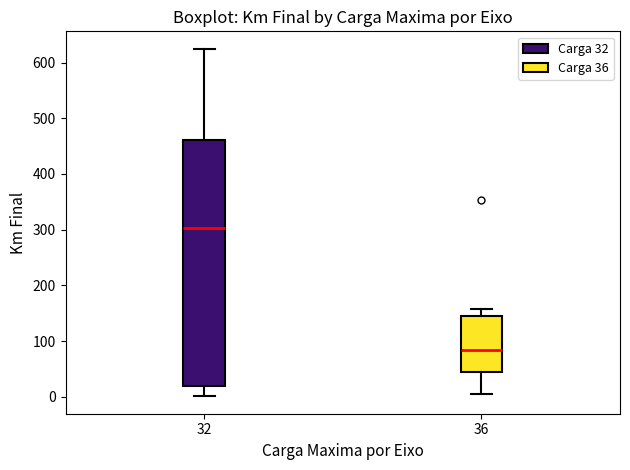

Reading left to right, transcribe this box plot: for each box, give where its median line is, the range the box spans, and where its two whiskers end, as read against the y-axis. The values are not printed on the chart, so give them approximately, as read against the axis.

32: median 300, box 20 to 460, whiskers 0 to 620
36: median 80, box 40 to 150, whiskers 10 to 160